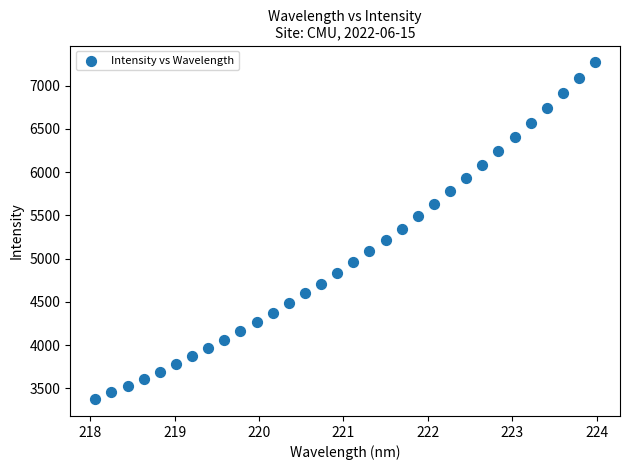

What is the range of X values (max minus min)?

5.9